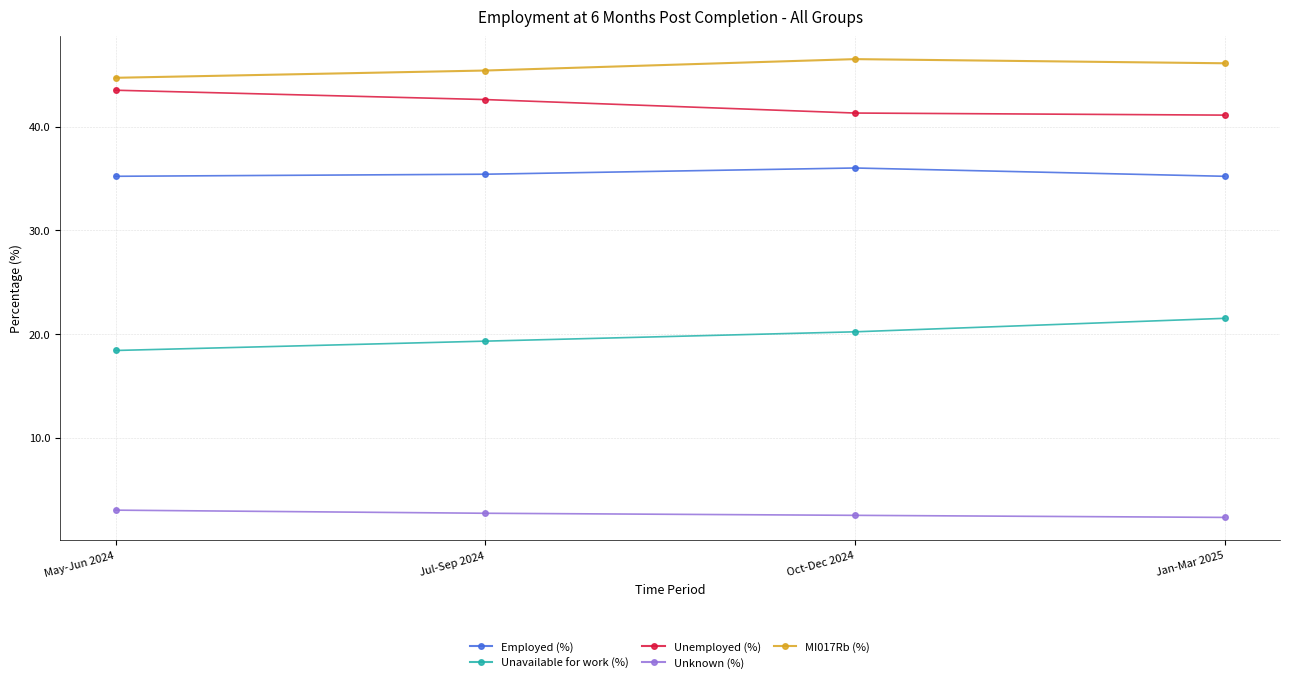

The value of Unknown (%) at Jul-Sep 2024 is 2.7. True or false?

True